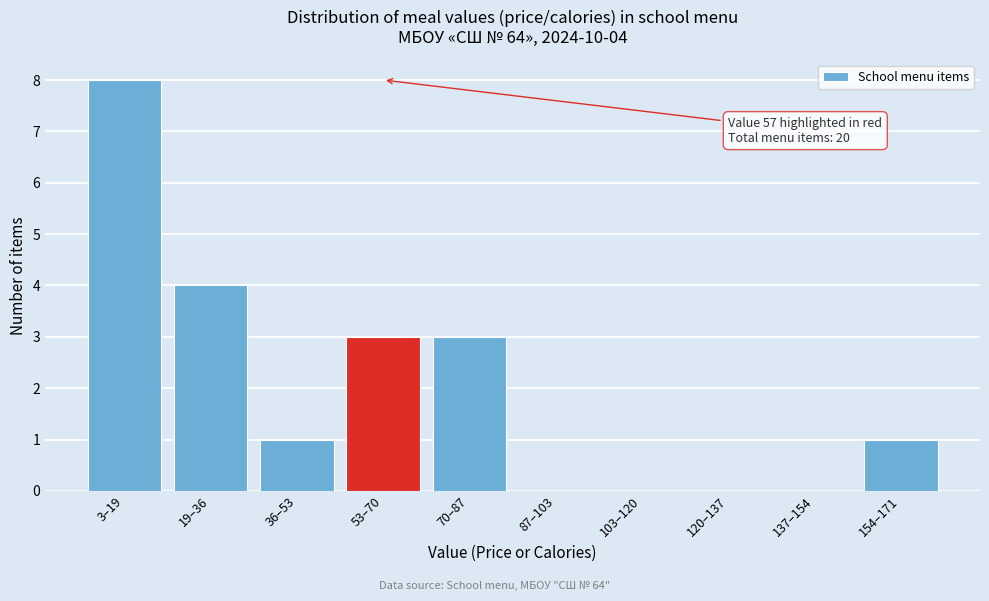

Reading left to right, list all the values displayed in this chart.

3–19=8	19–36=4	36–53=1	53–70=3	70–87=3	87–103=0	103–120=0	120–137=0	137–154=0	154–171=1